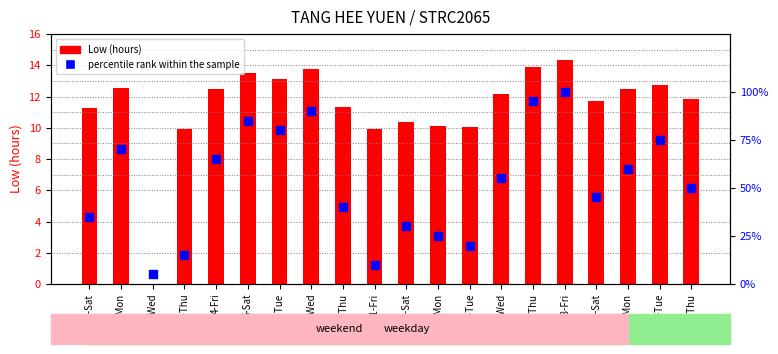

Which series has the largest total across all categories?

percentile rank within the sample